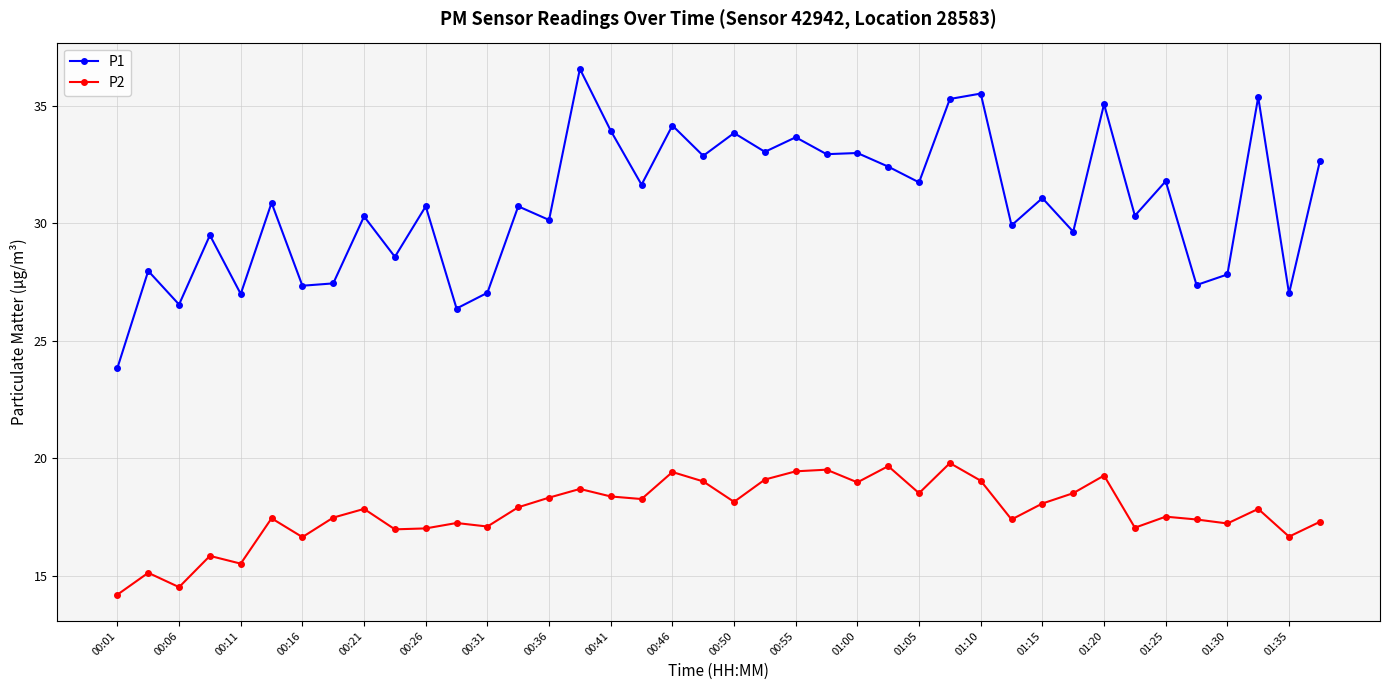

What is the greatest value displayed?

36.6